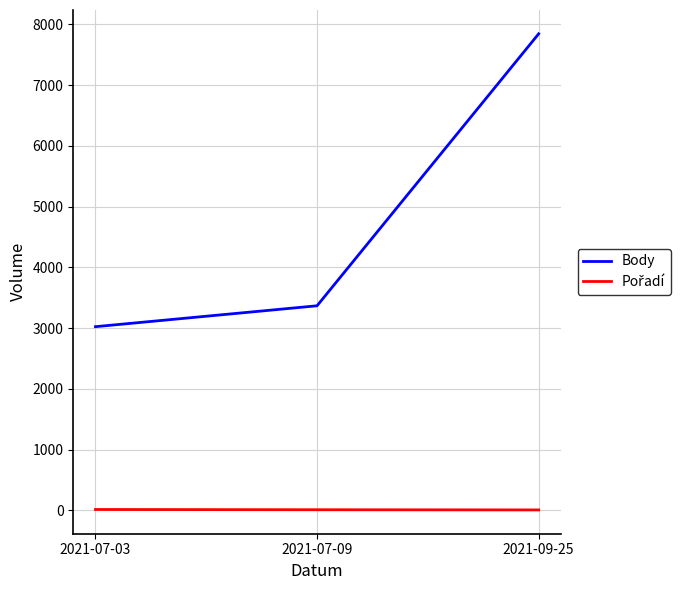

The value of Body at 2021-09-25 is 7846. True or false?

True